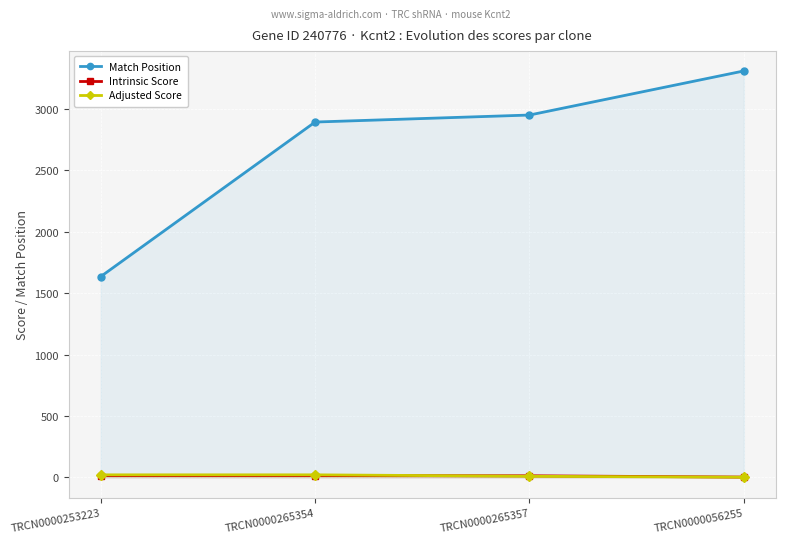

The value of Adjusted Score at TRCN0000265354 is 21.0. True or false?

True